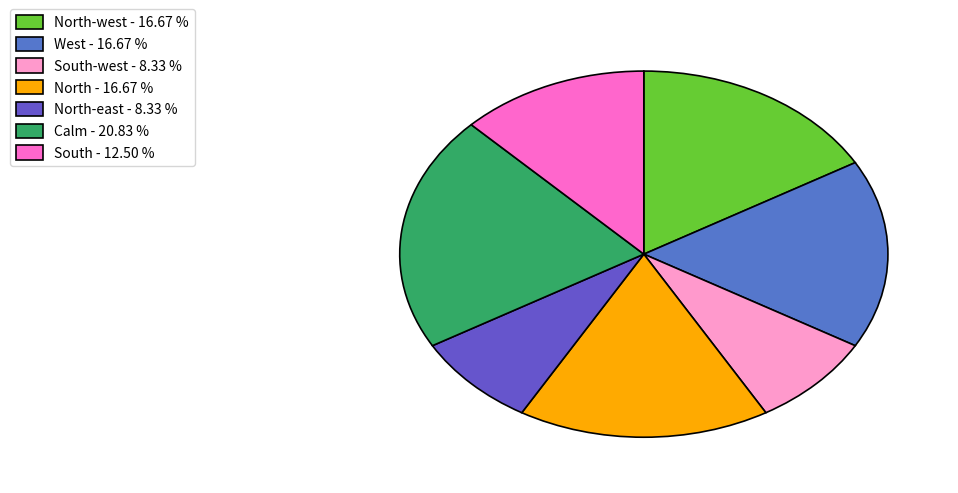

What is the smallest slice in the pie chart?

South-west